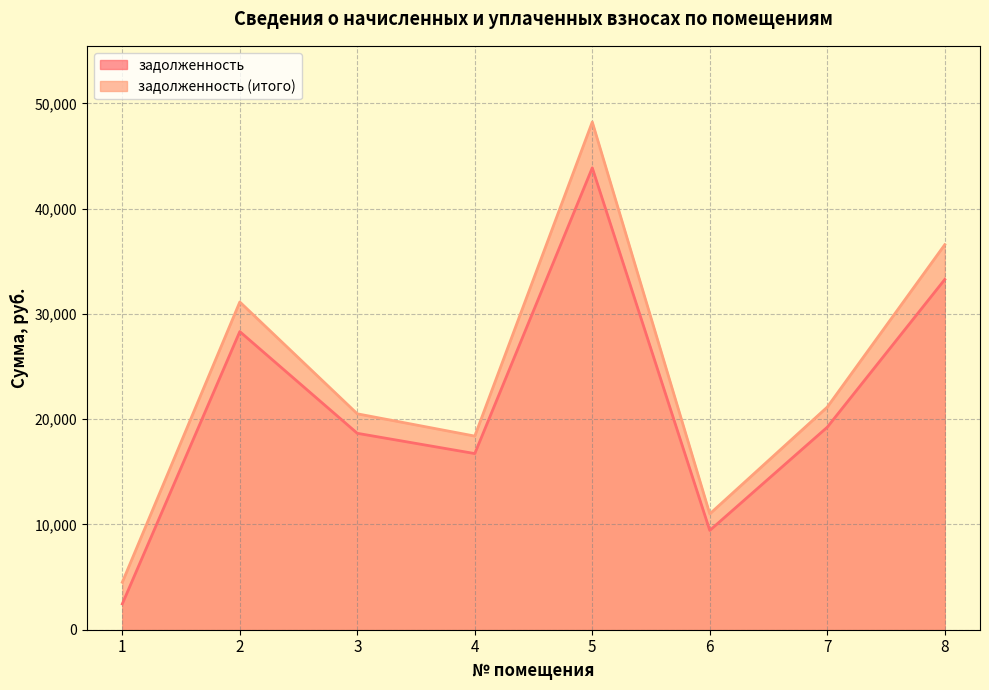

How many distinct data groups are displayed?

2